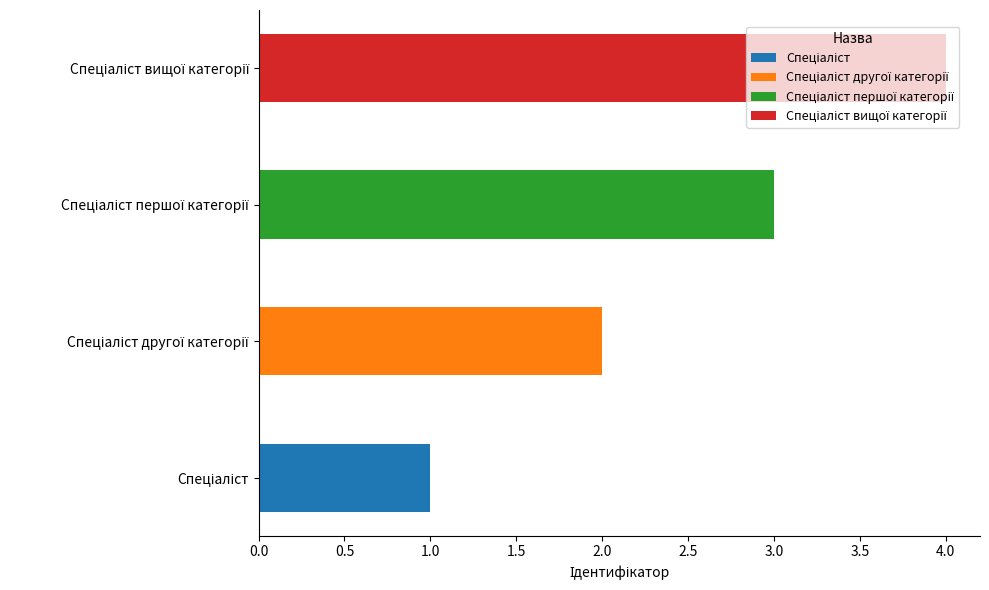

Count the values in the range 2 to 4.

3